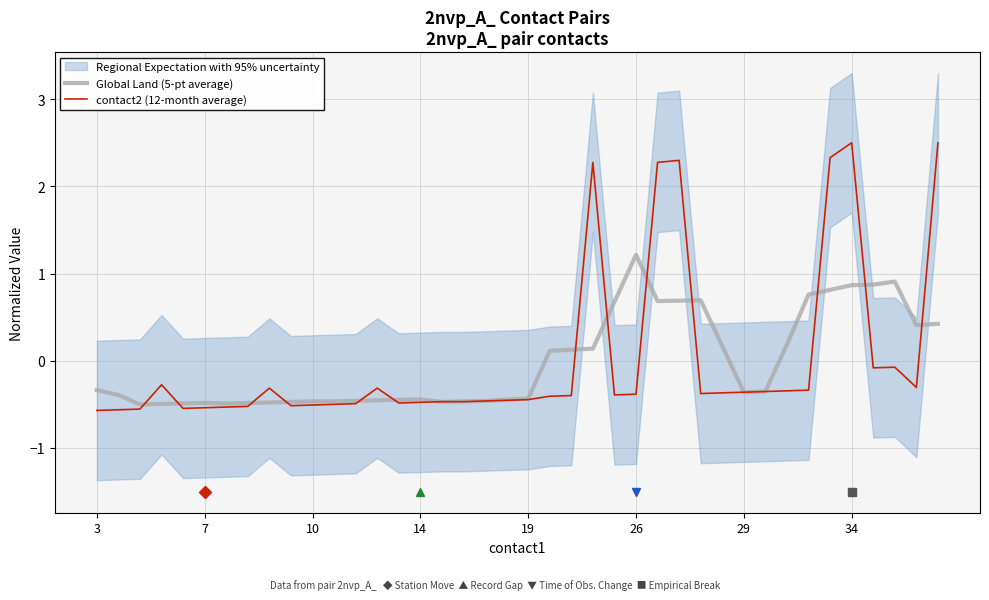

The contact2 (12-month average) series shows -0.2 at 19. True or false?

False